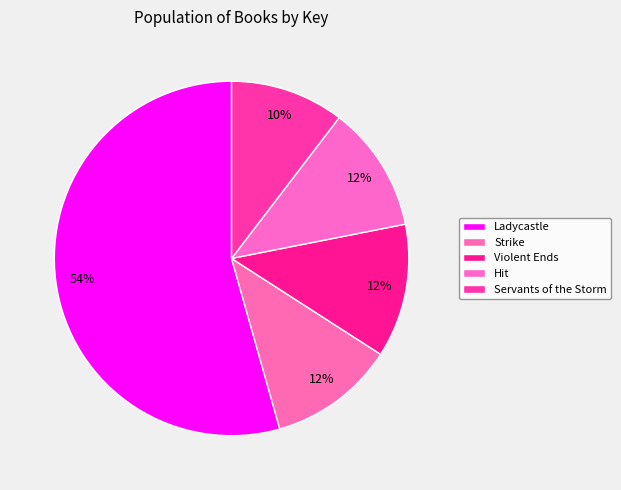

To the nearest percent, what is the difference between the largest and smallest slice percentages?

44%